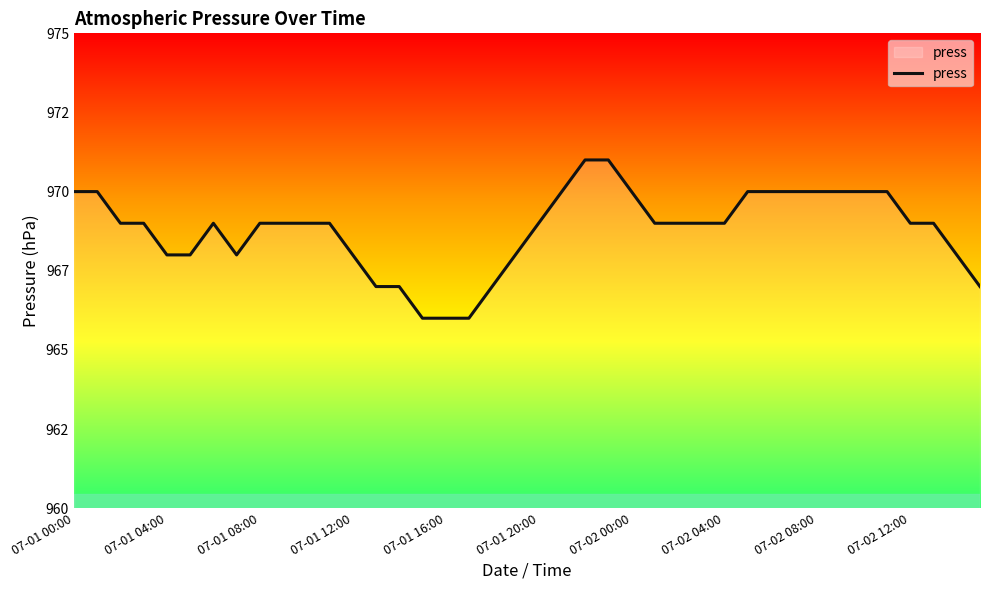

What is the smallest value displayed?

966